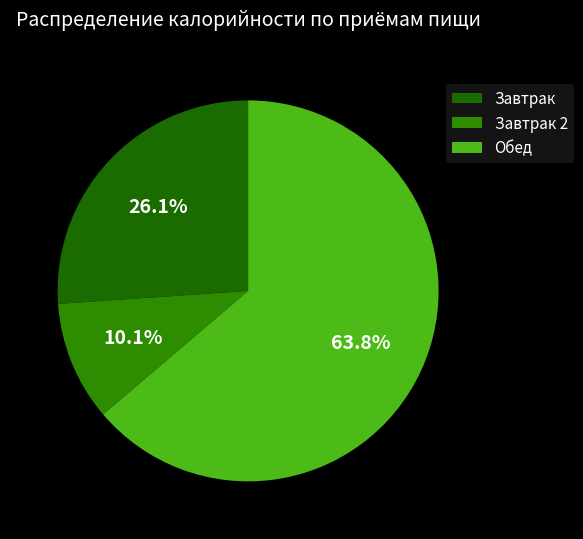

Does any single category account for the majority?

Yes